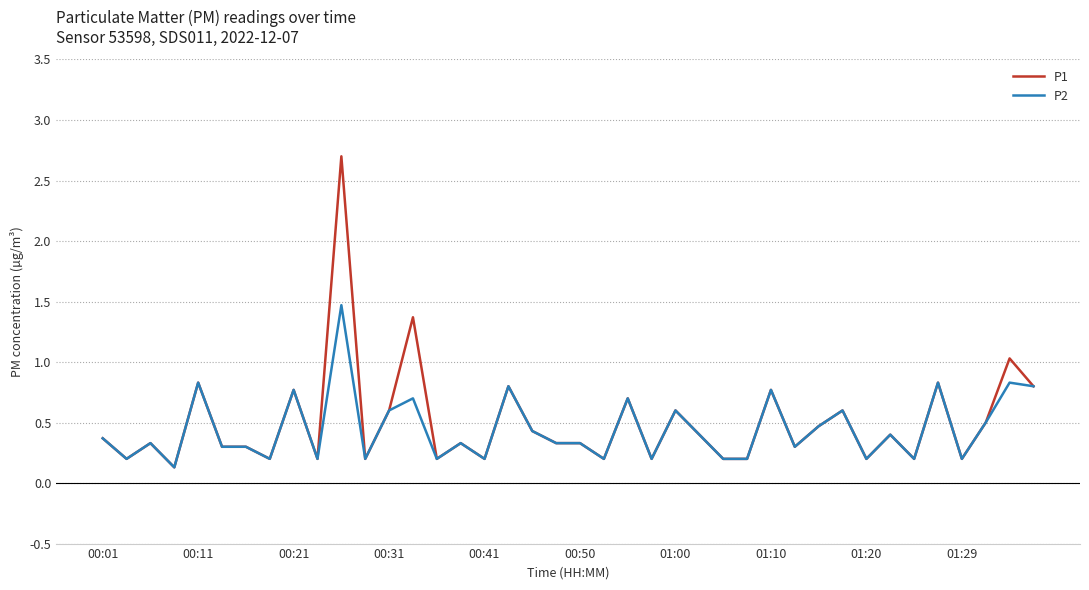

Which series has the largest range (max minus min)?

P1